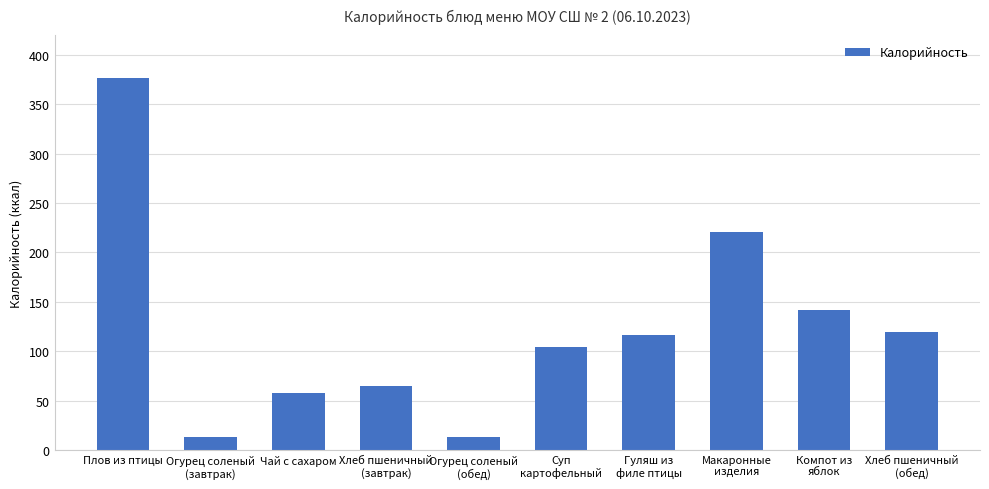

What is the sum of all values?

1228